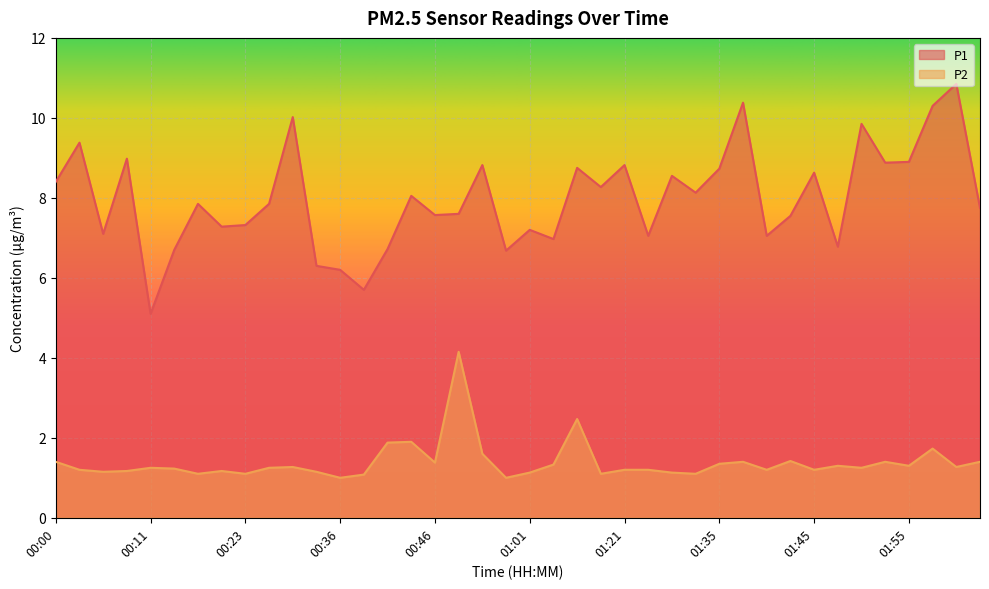

Is it true that P1 equals 11.5 at 00:13?

False